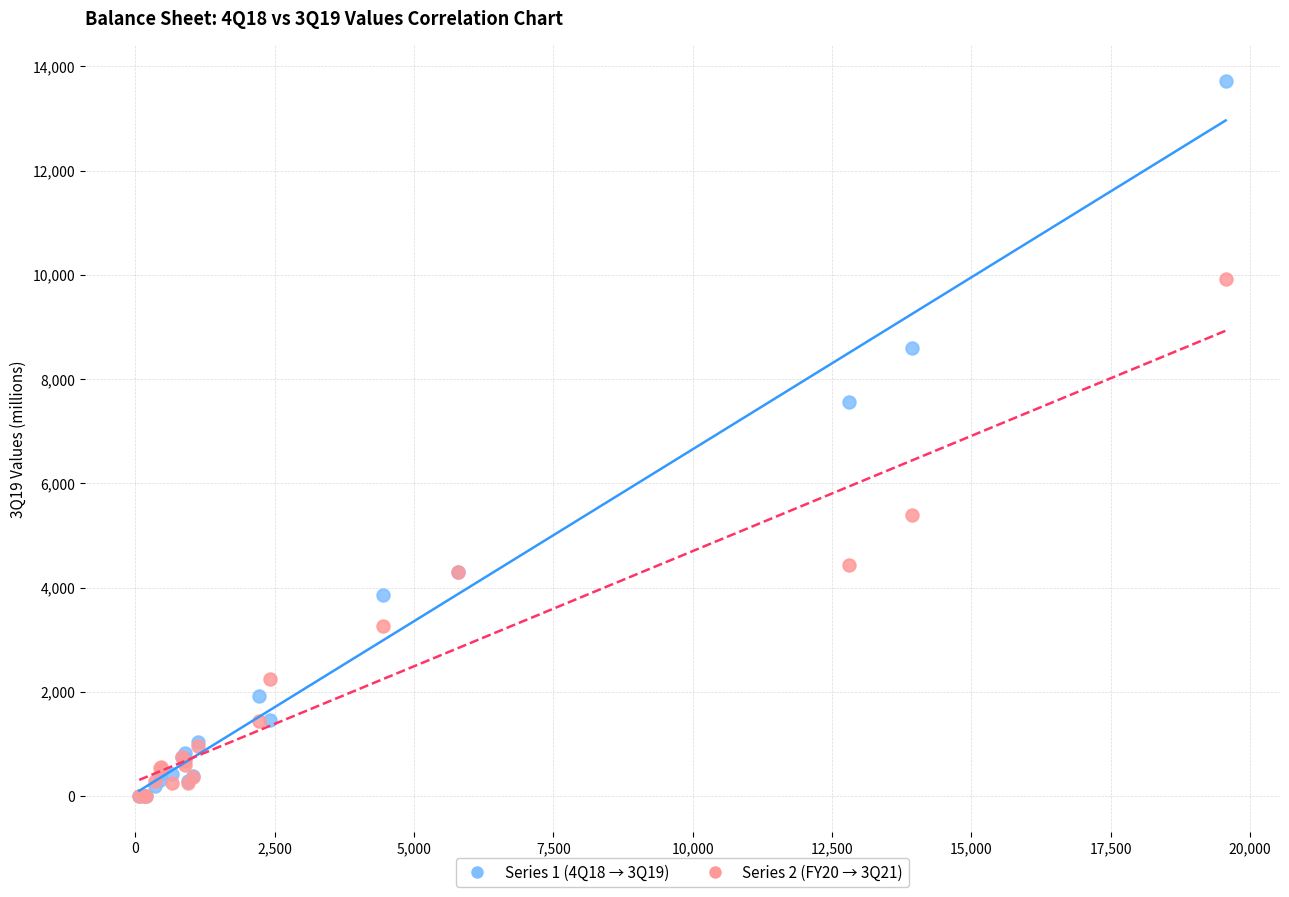

Across all series, what Y value is closest to 6858?

7558